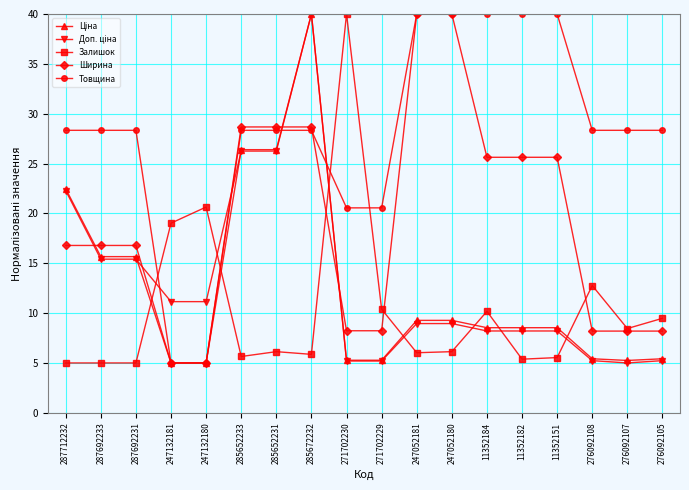

At which label does Залишок reach its peak?

271702230